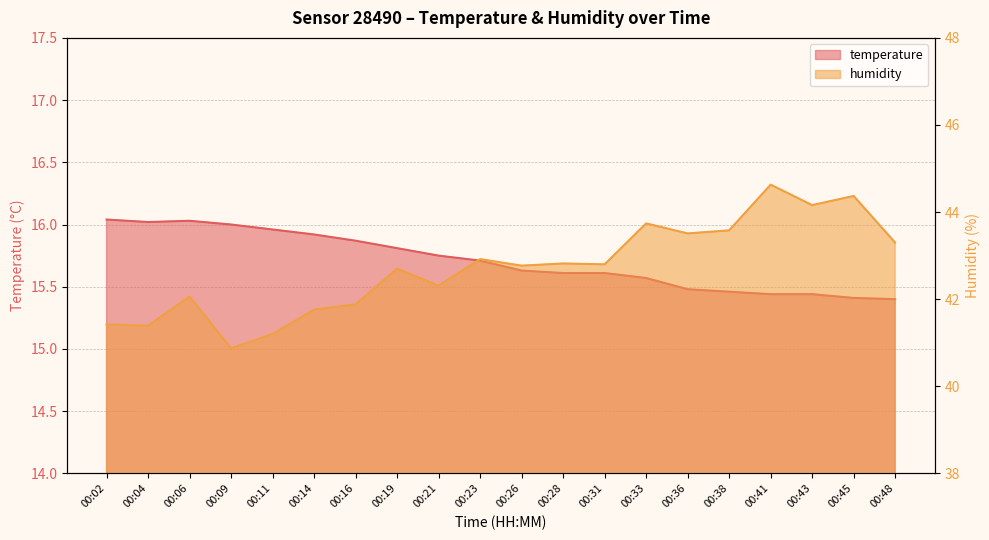

What is the sum of the humidity values at 00:31 and 00:48?

86.1